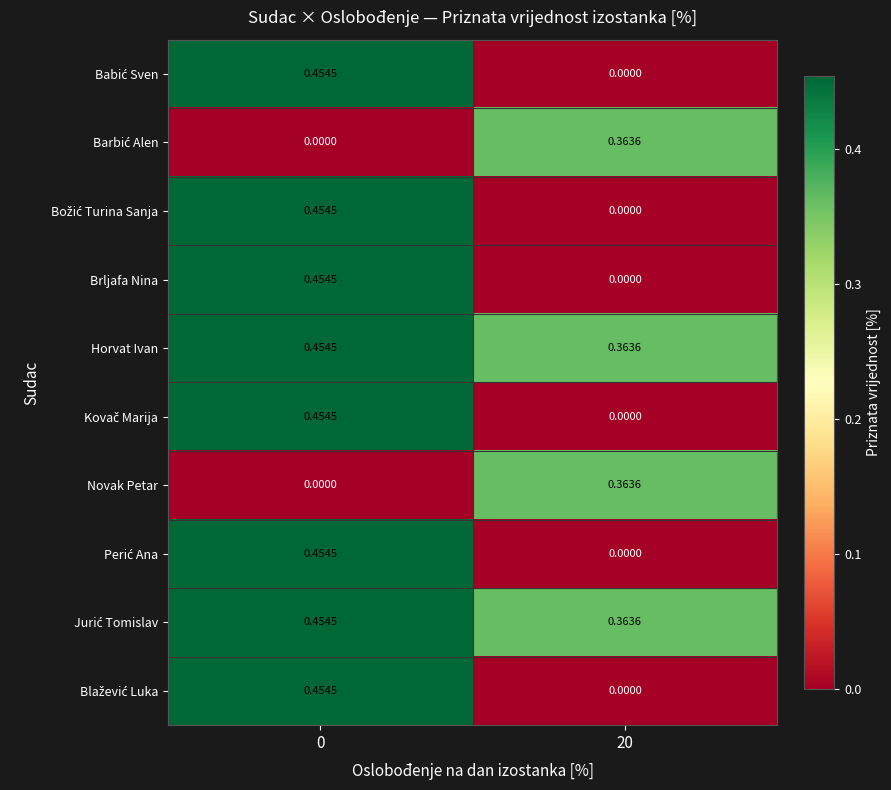

Count the number of data series in this chart.

10